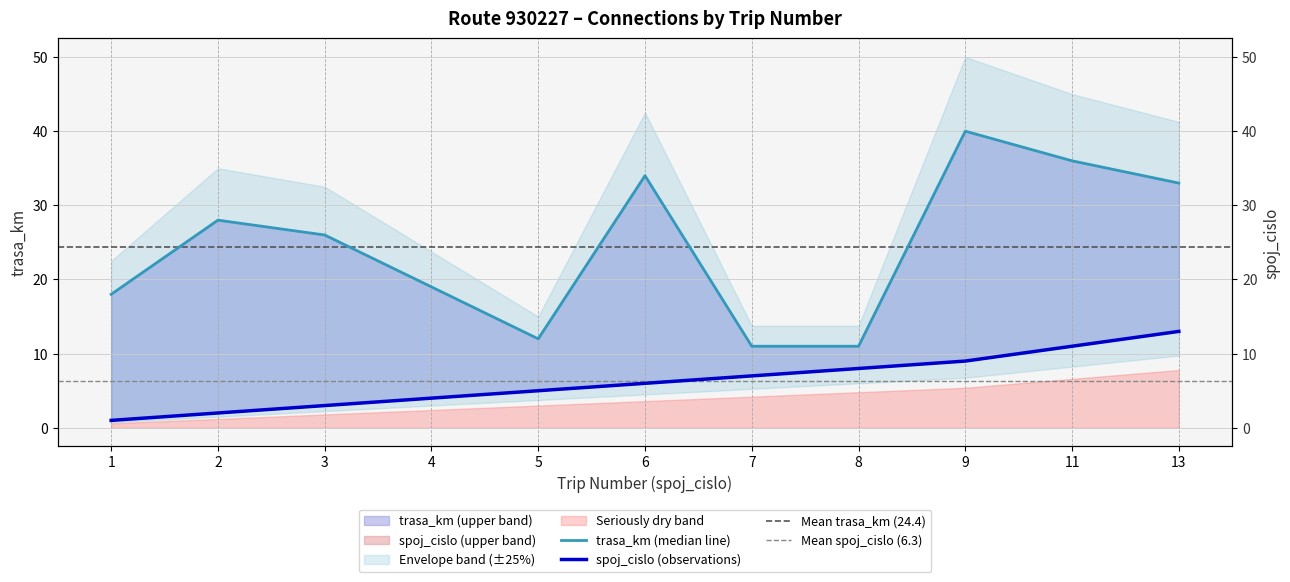

Read the spoj_cislo value at 13, to the nearest 5.

15